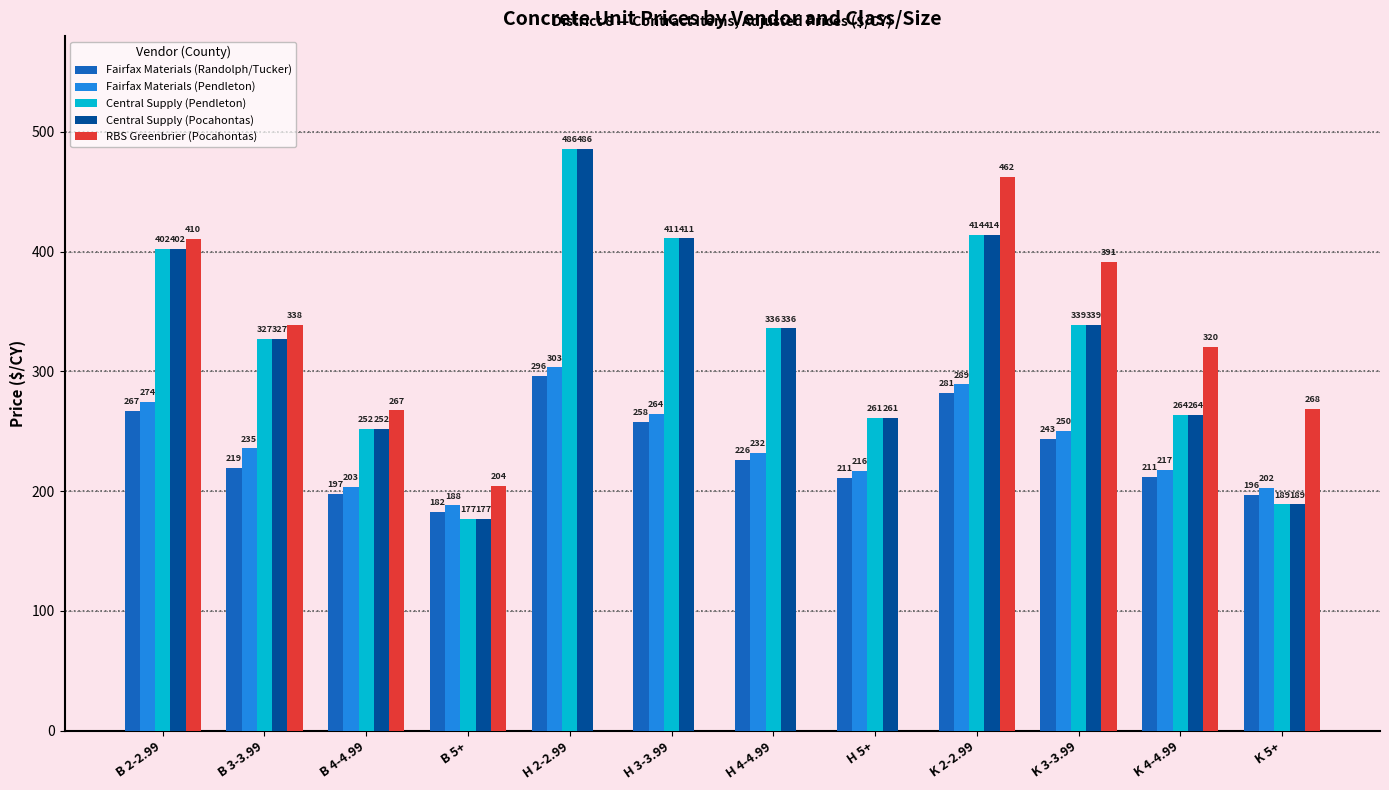

What is the sum of all Fairfax Materials (Randolph/Tucker) values?

2792.2